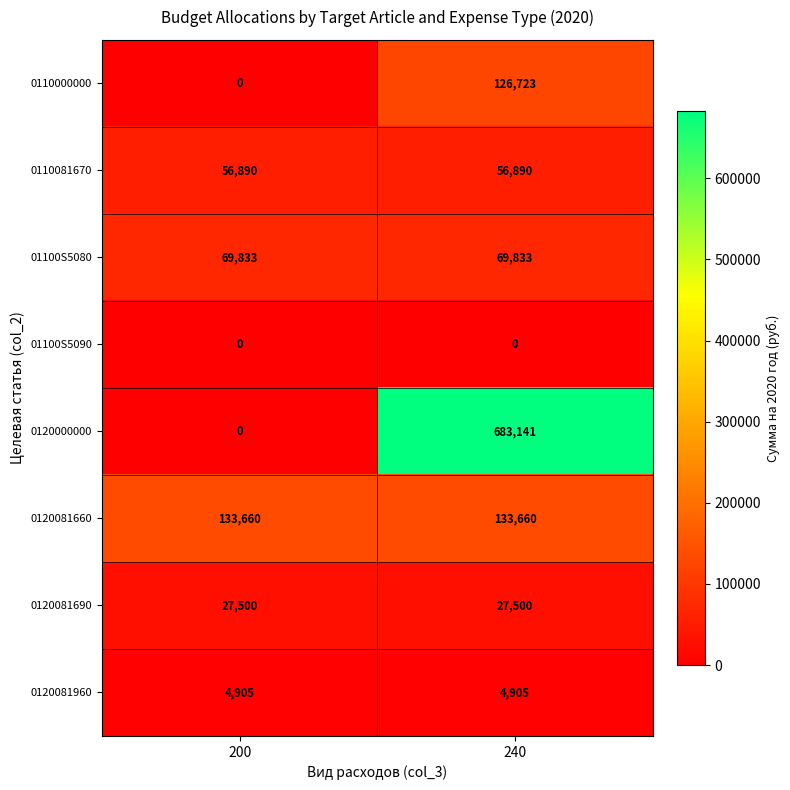

What is the approximate value of 0110081670 at 200?

56890